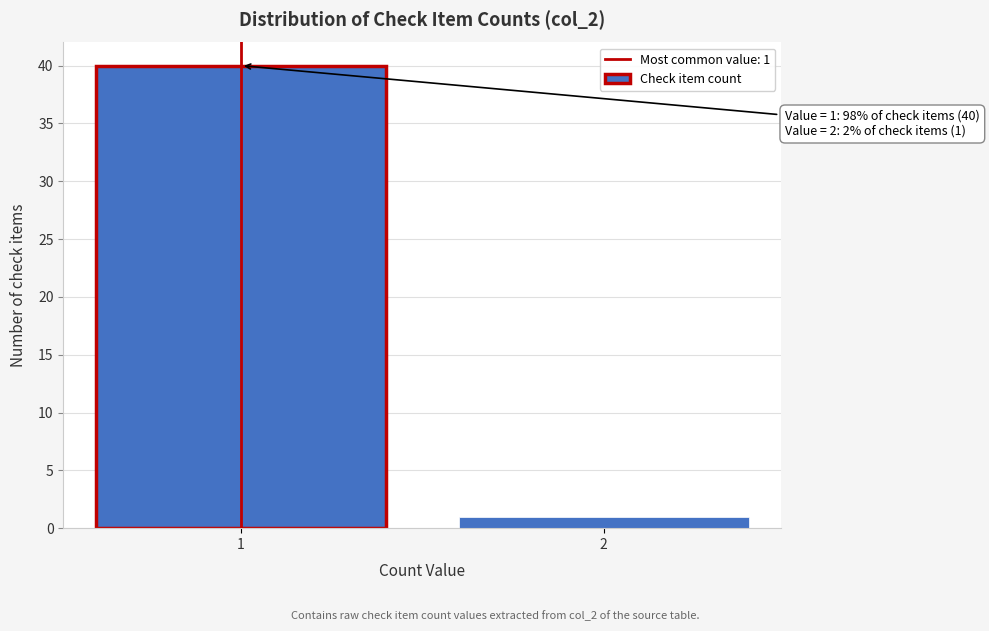

Reading left to right, extract all data points from this chart.

40	1